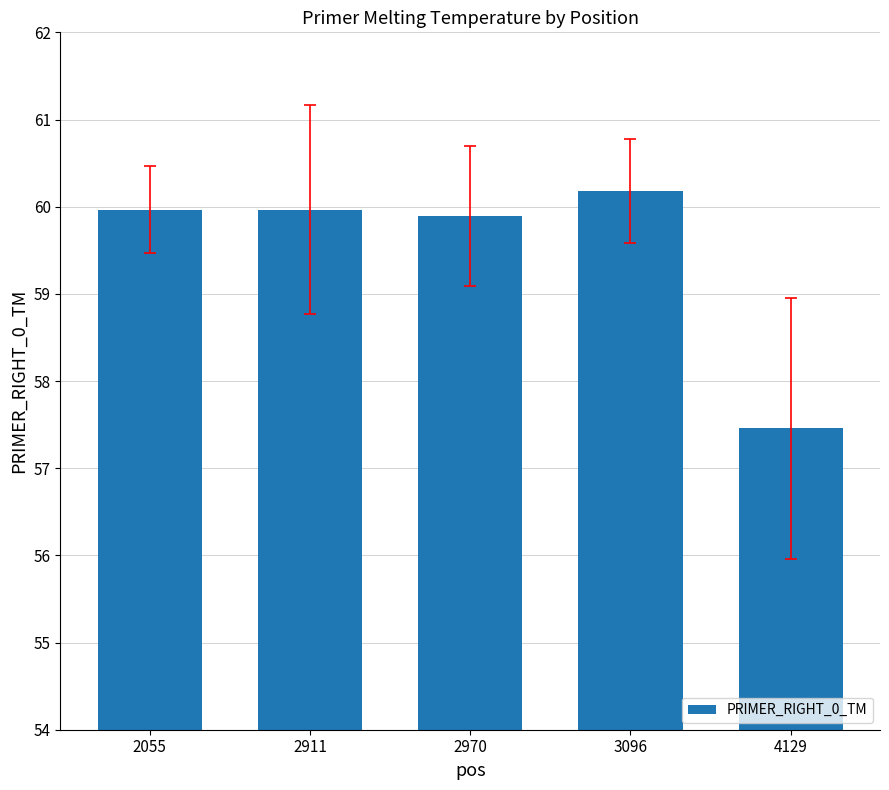

What is the approximate value at 3096?

60.2